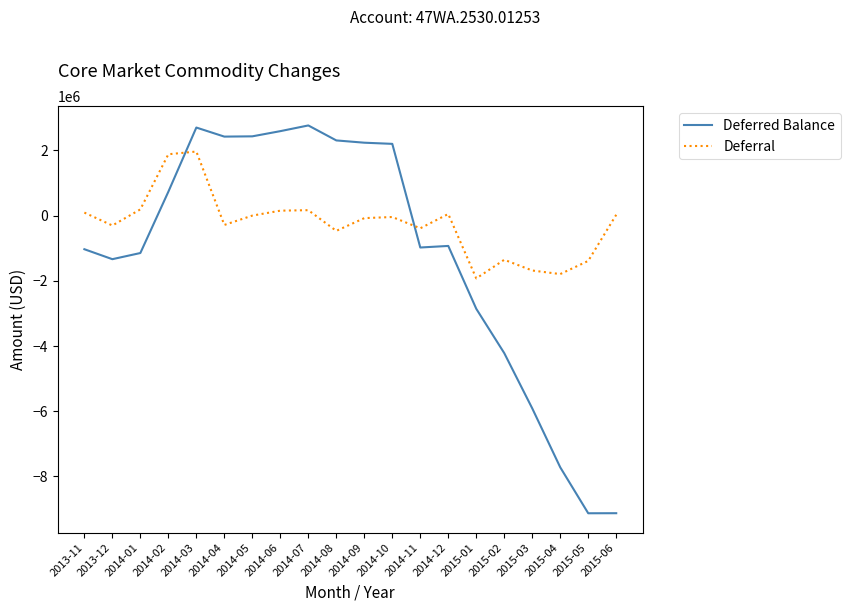

Is the value of Deferral at 2015-04 greater than the value of Deferred Balance at 2014-11?

No